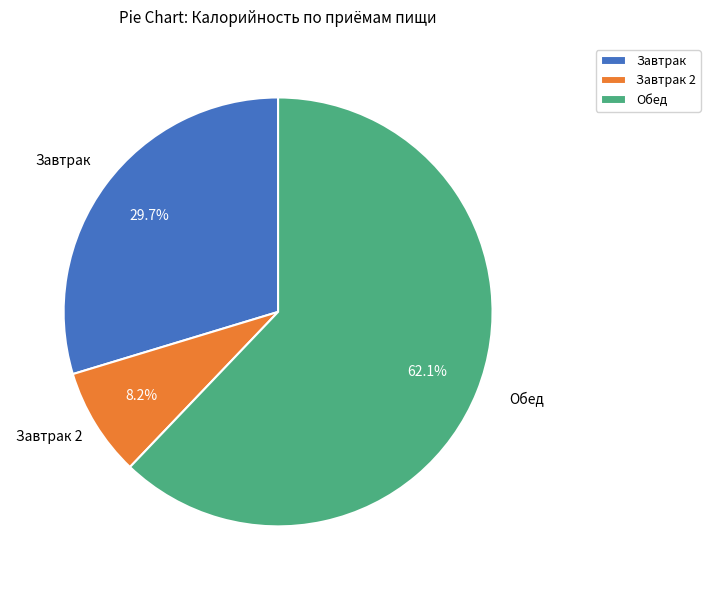

How many segments does this pie chart have?

3